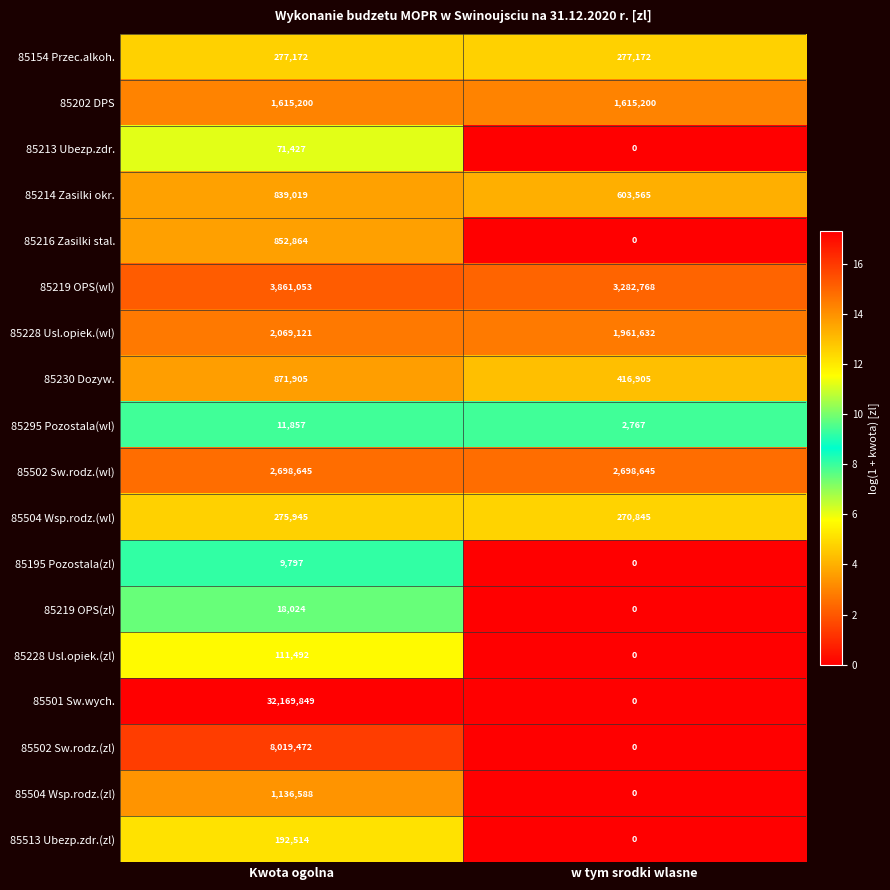

What is the spread (max minus min) of values at w tym srodki wlasne?

3282768